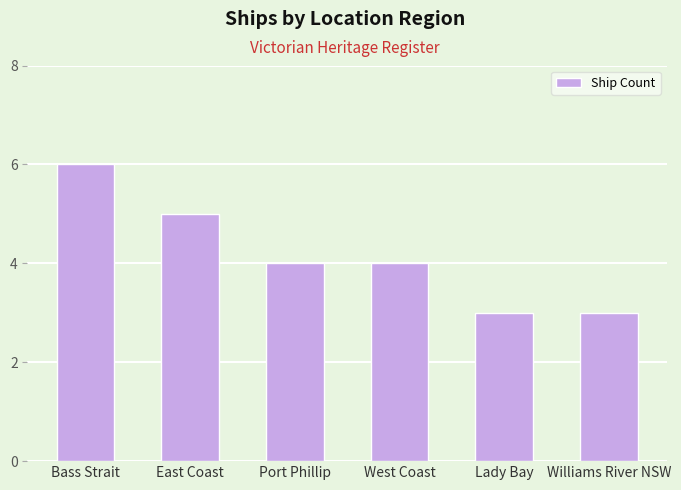

Where does the data first go above 4?

Bass Strait